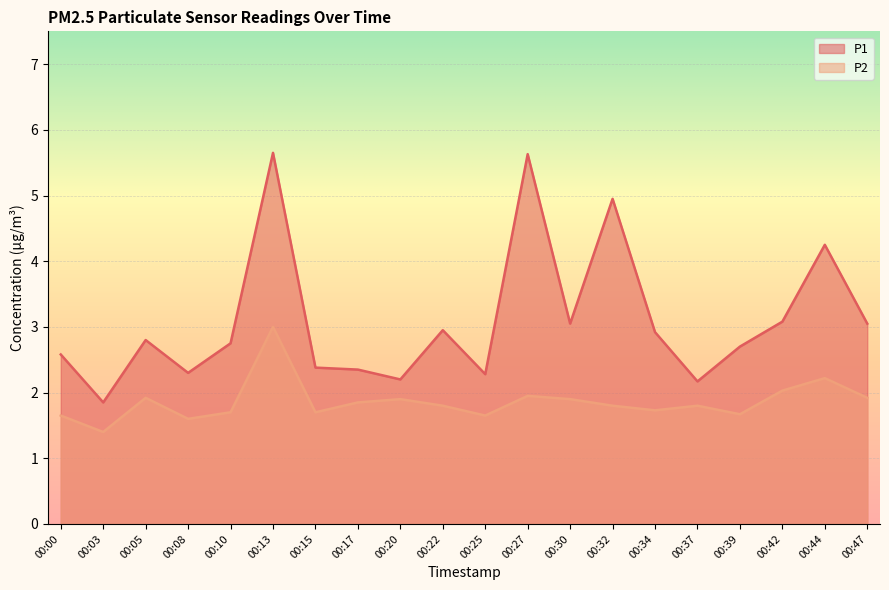

What is the difference between the highest and lowest values at 00:44?

2.0